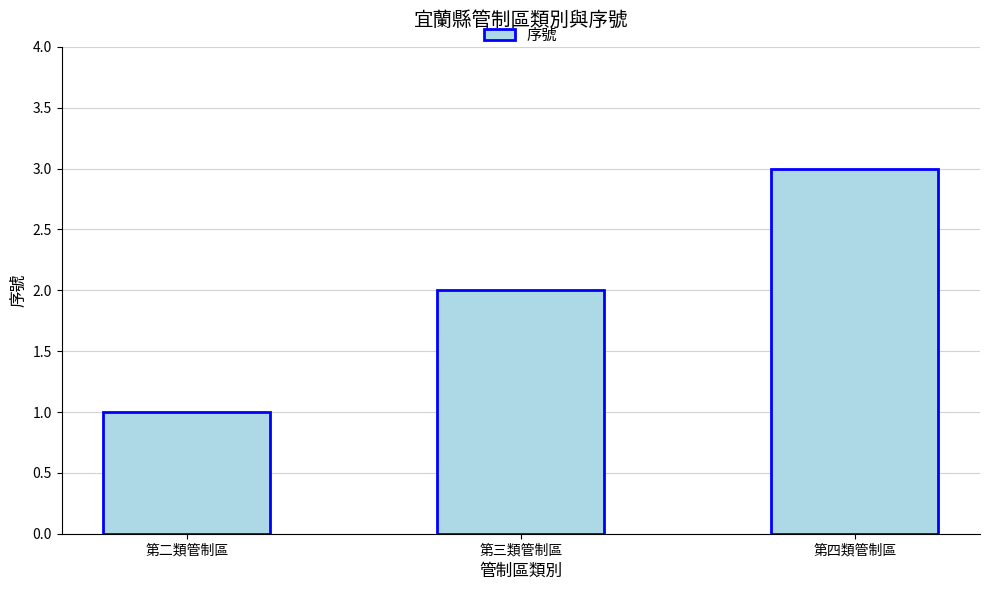

How many data points does each series have?

3